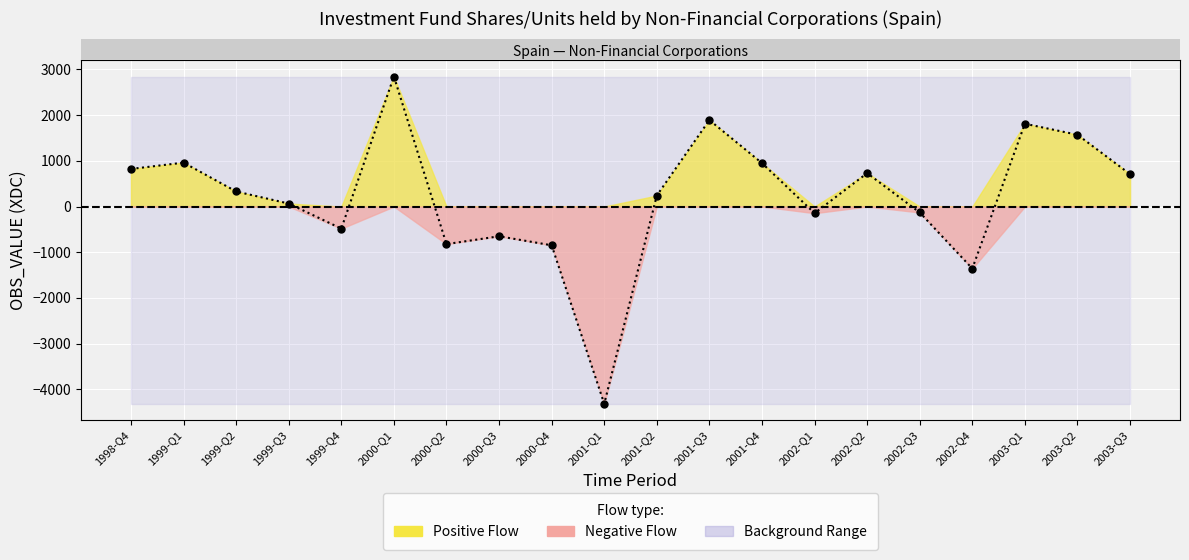

Reading left to right, transcribe all the data shown in this chart.

1998-Q4=822	1999-Q1=960	1999-Q2=329	1999-Q3=65	1999-Q4=-483	2000-Q1=2844	2000-Q2=-822	2000-Q3=-651	2000-Q4=-848	2001-Q1=-4315	2001-Q2=240	2001-Q3=1891	2001-Q4=950	2002-Q1=-146	2002-Q2=730	2002-Q3=-130	2002-Q4=-1357	2003-Q1=1811	2003-Q2=1570	2003-Q3=708